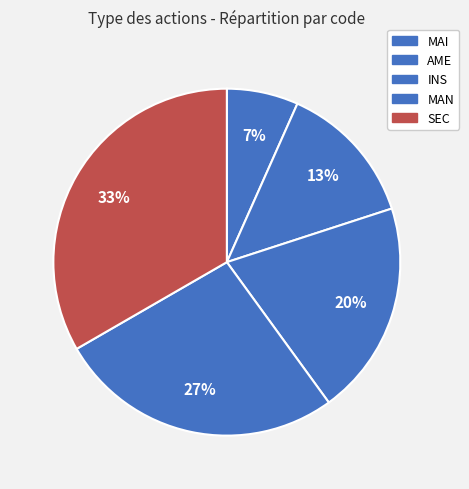

What portion of the pie excludes AME?

86.7%